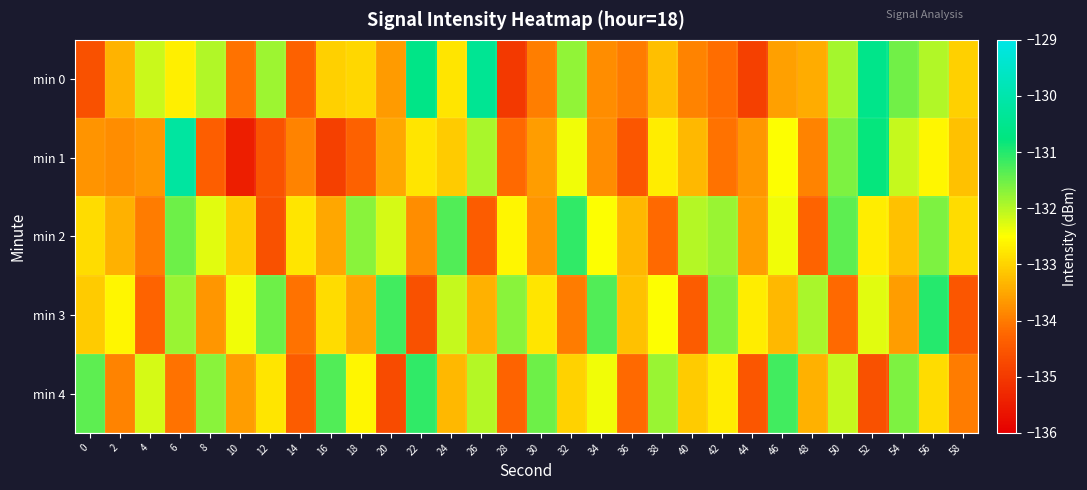

What is the total value across all series at 14?

-669.5